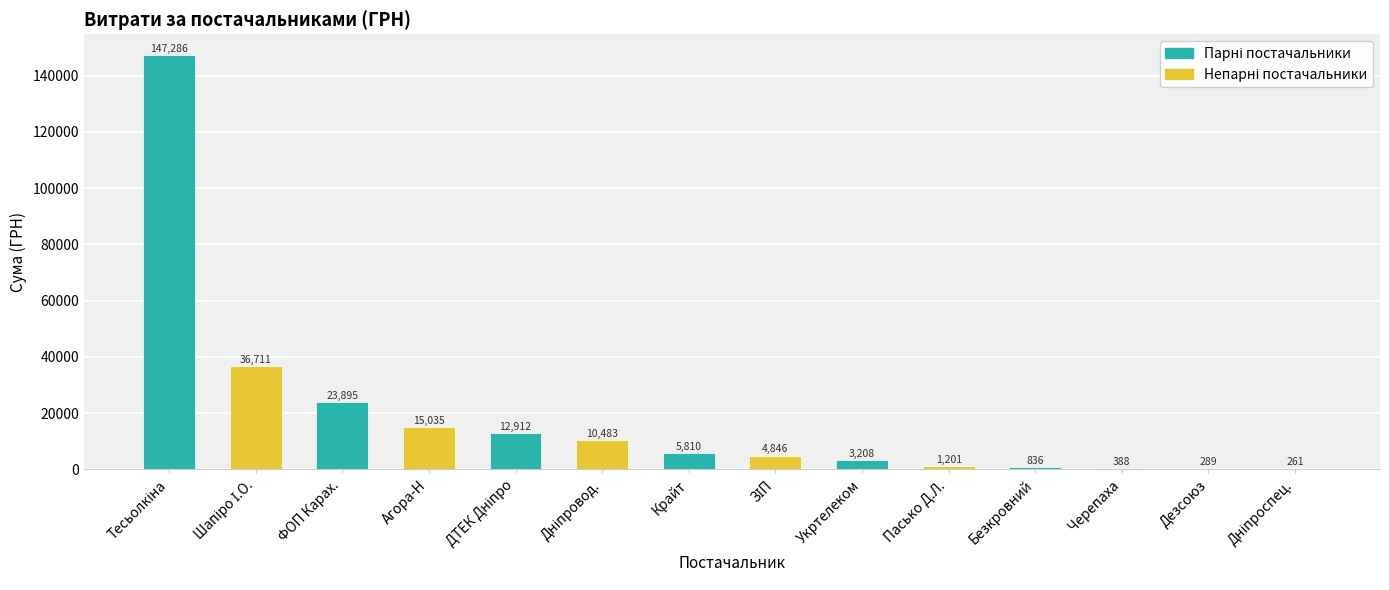

What is the ratio of the value at Крайт to the value at Дезсоюз?

20.1